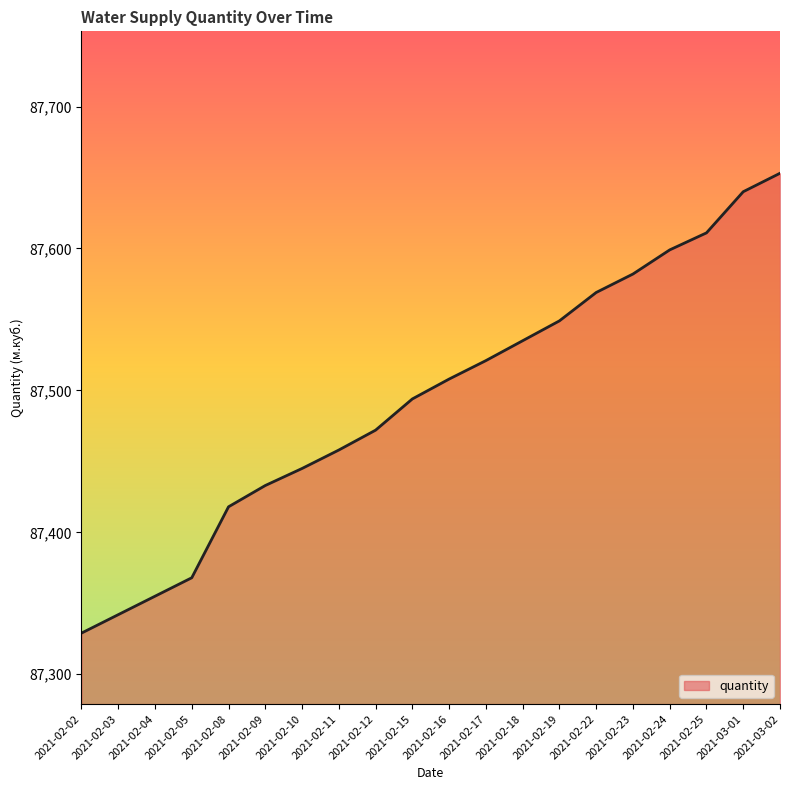

Does the chart have visible grid lines?

No